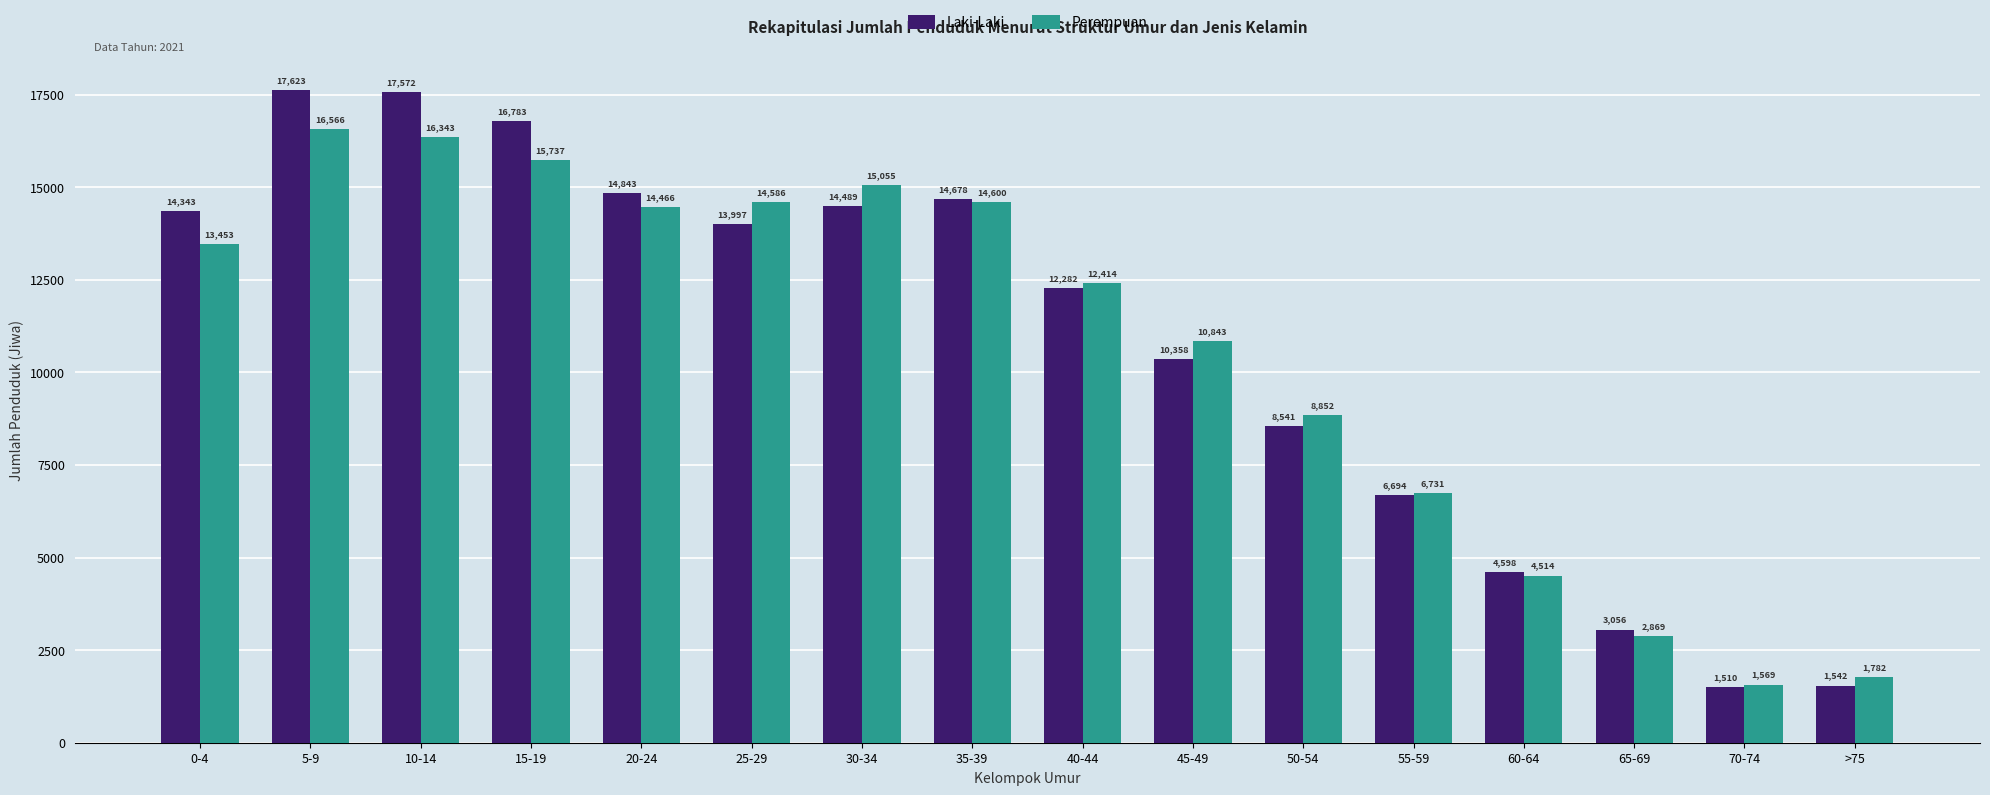

What is the label of the 16th bar from the left?

>75